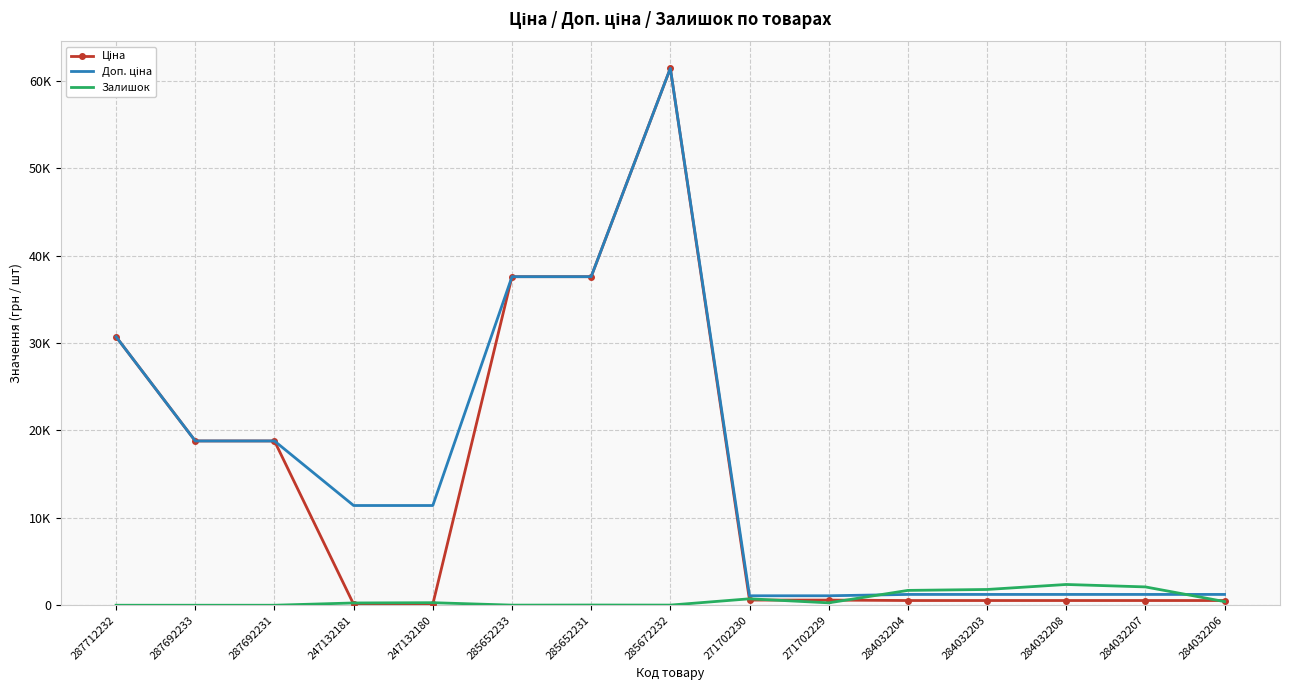

Reading left to right, what are all the values shown in this chart?

Ціна: 30717.1	18796.8	18796.8	114.1	114.1	37593.6	37593.6	61434.3	589.9	589.9	539.0	539.0	539.0	539.0	539.0
Доп. ціна: 30717.1	18796.8	18796.8	11410.0	11410.0	37593.6	37593.6	61434.3	1081.7	1081.7	1235.4	1235.4	1235.4	1235.4	1235.4
Залишок: 0.0	0.0	0.0	260.0	290.0	12.0	23.0	16.0	736.0	273.0	1697.0	1802.0	2375.0	2096.0	417.0